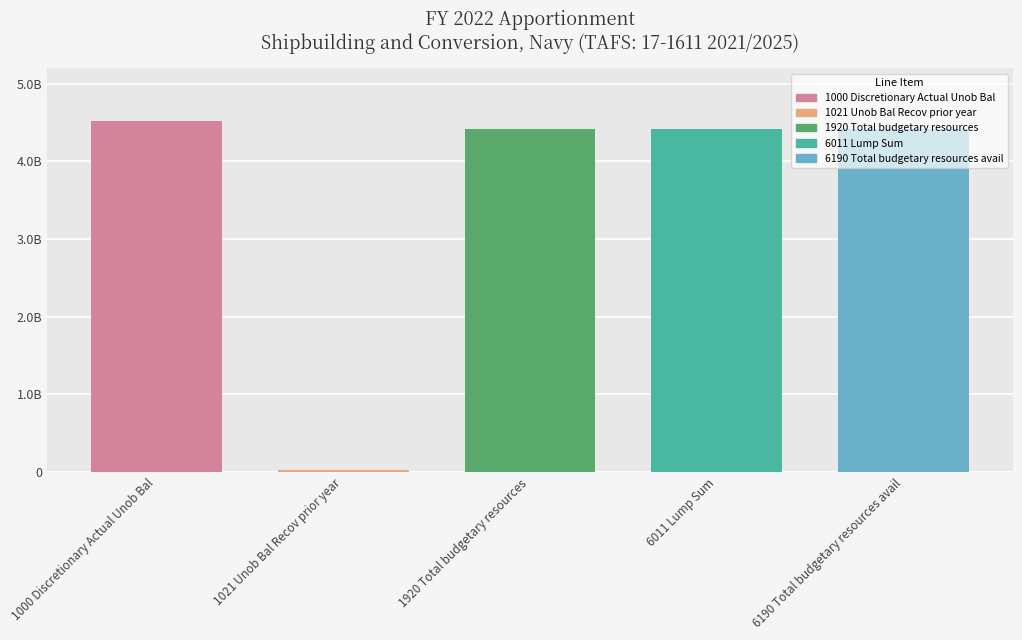

Does the chart contain any negative values?

No